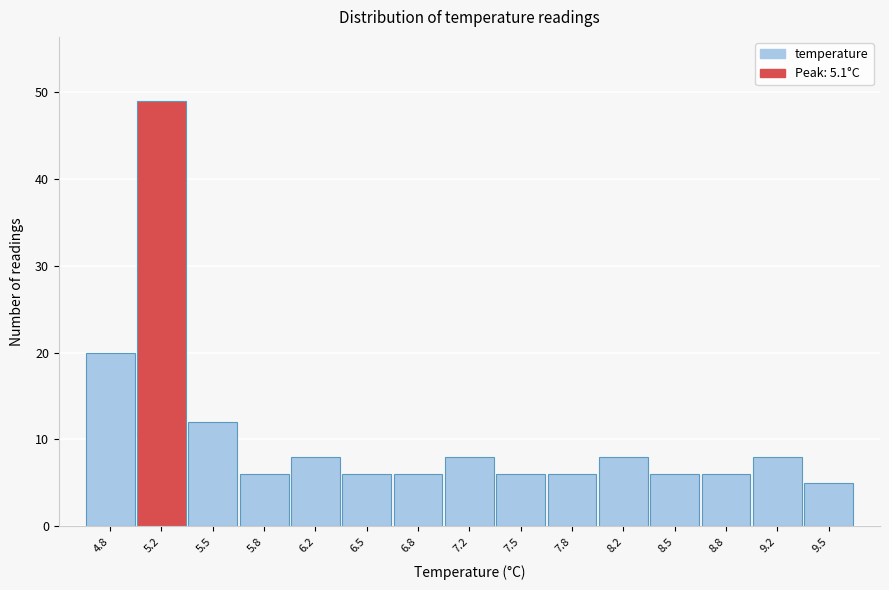

Which range on the x-axis has the tallest bar?

5.00 to 5.30